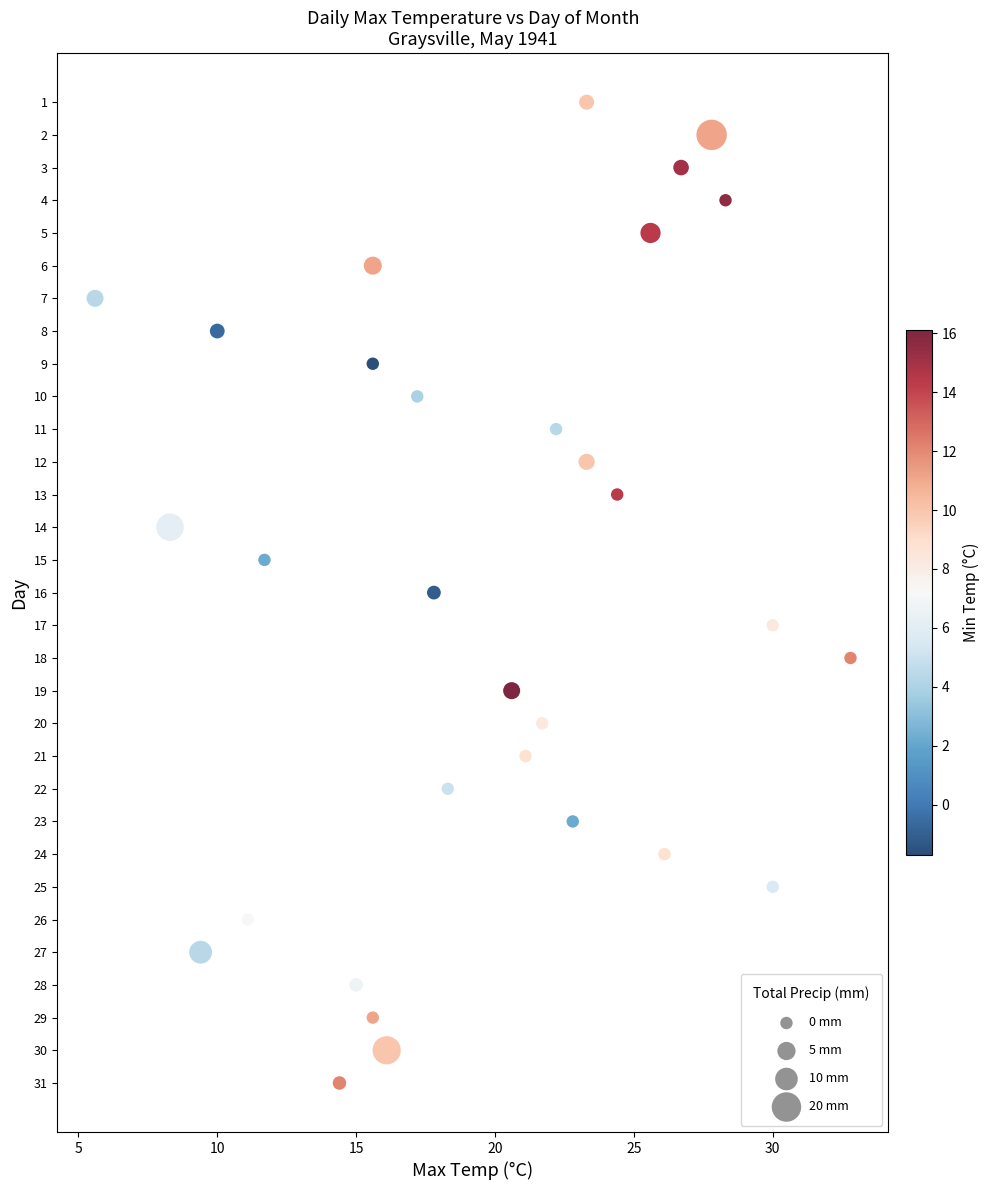

What is the range of Y values (max minus min)?

30